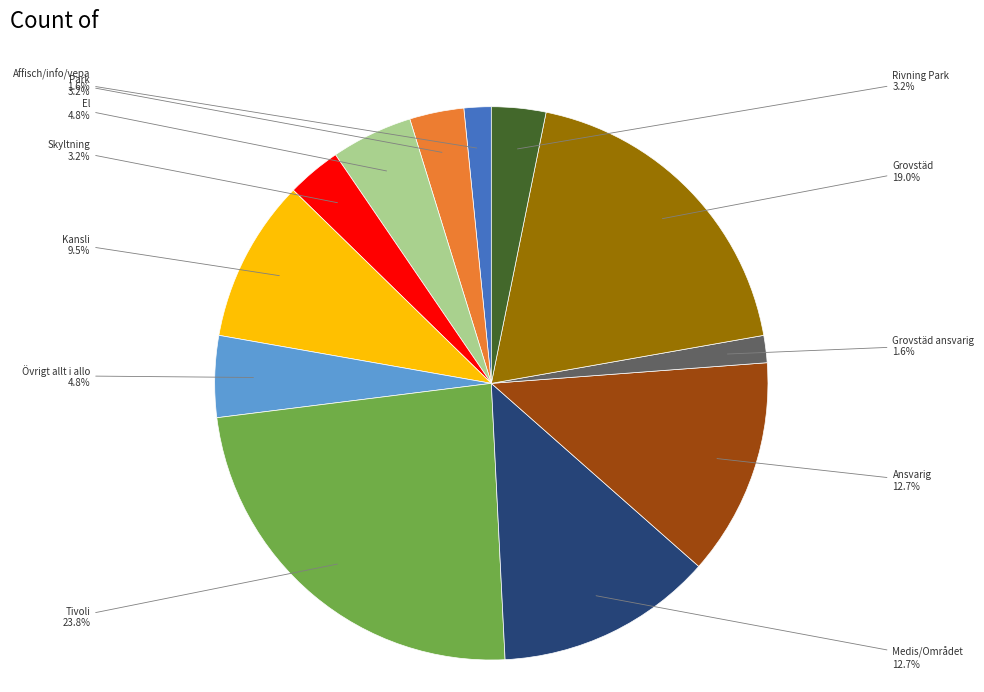

Does any single category account for the majority?

No